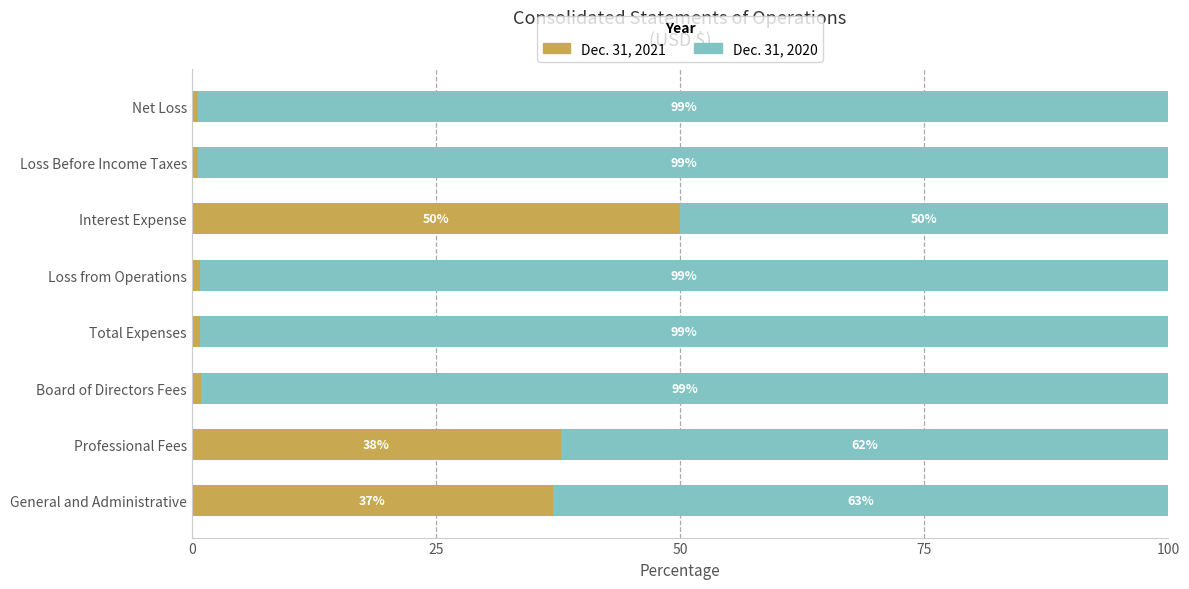

What is the total value across all series at Interest Expense?

100.0